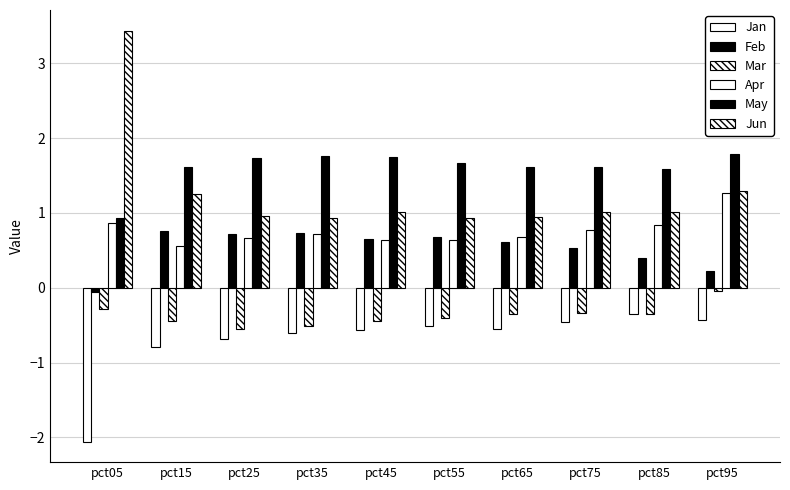

How many data points in Feb are above 0?

9